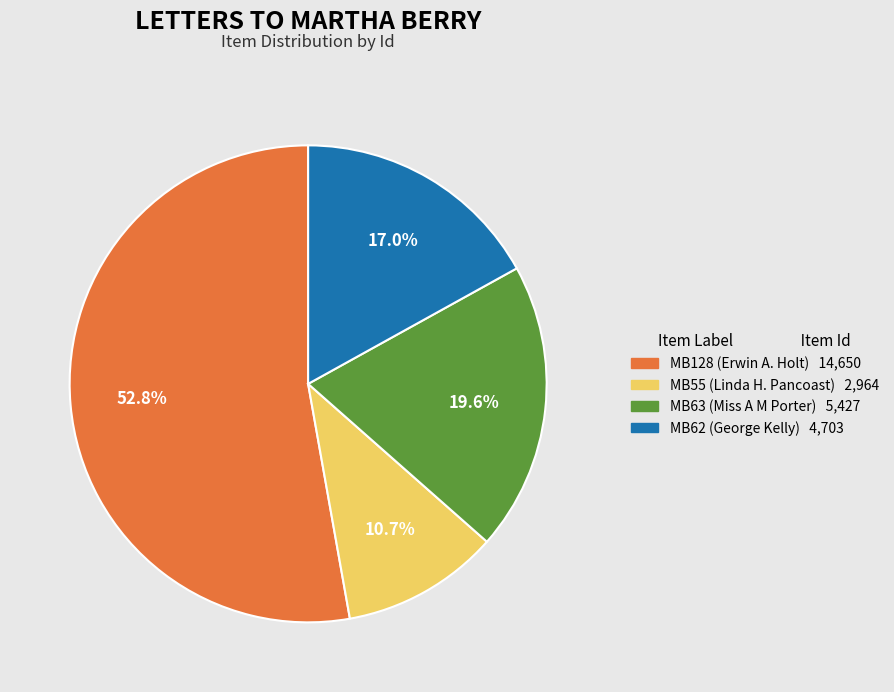

Does any single category account for the majority?

Yes